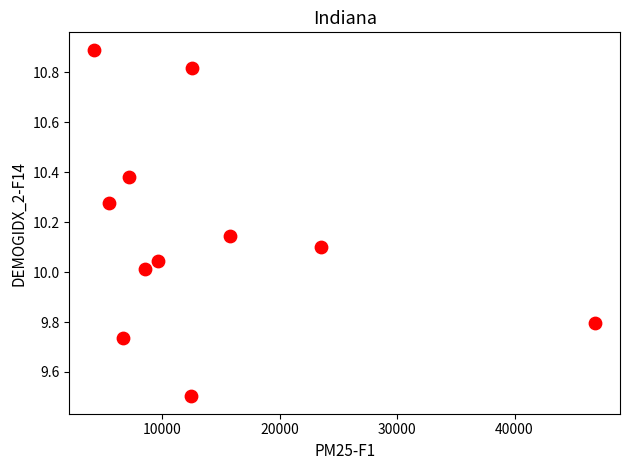

What is the average X value?

13883.1